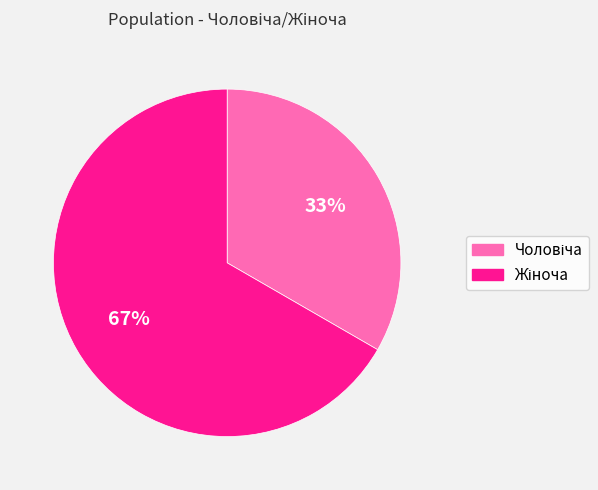

Is there any slice that represents more than half of the pie?

Yes